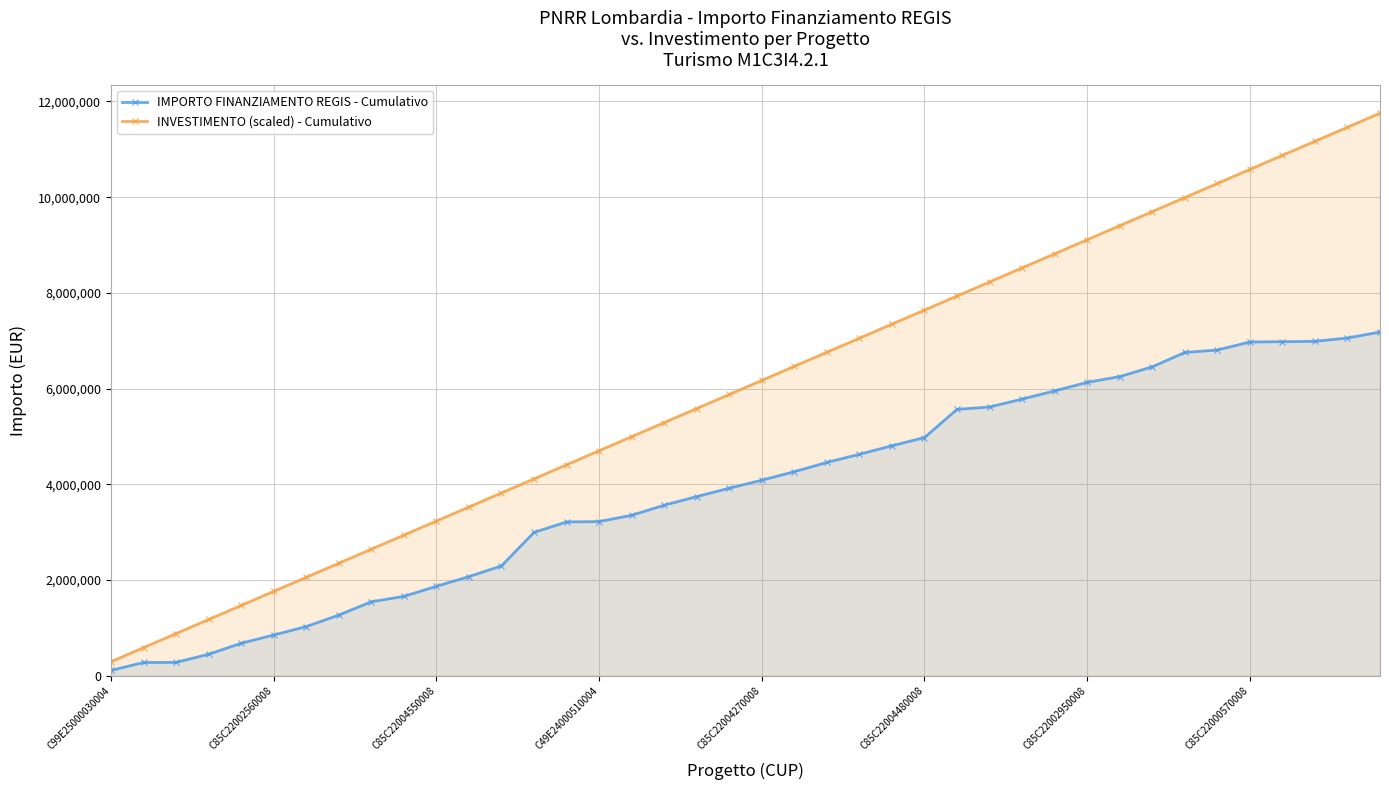

What is the value of the INVESTIMENTO (scaled) - Cumulativo point at the 13th from the left?

3820550.1